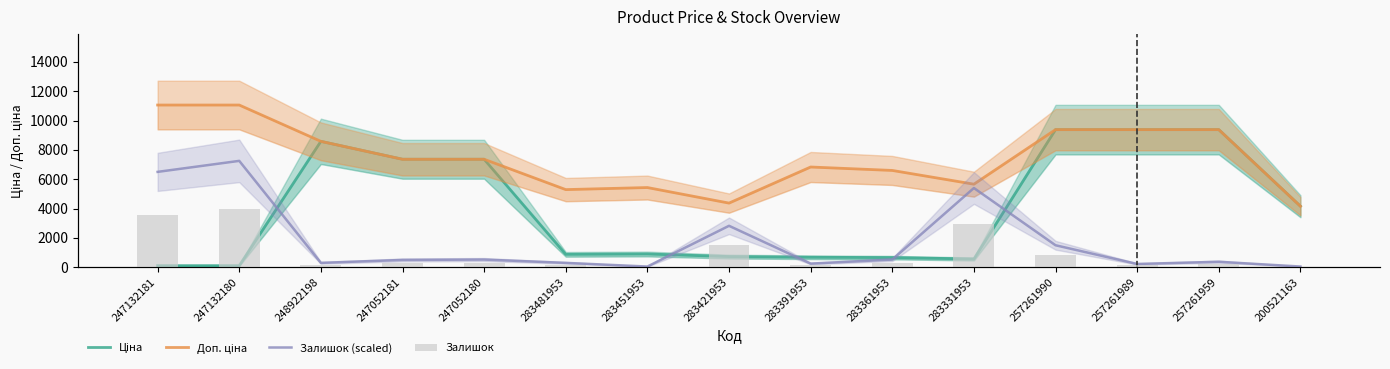

What is the sum of all Залишок values?

1063.0